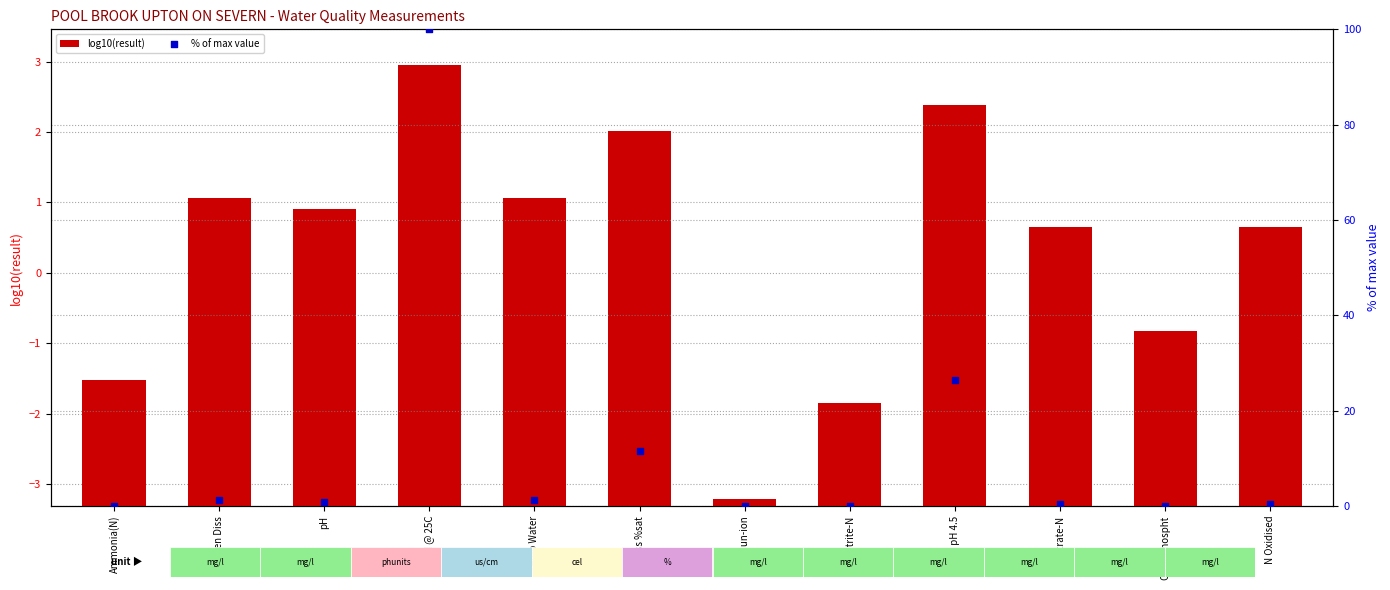

Which series contains the highest Y value?

% of max value